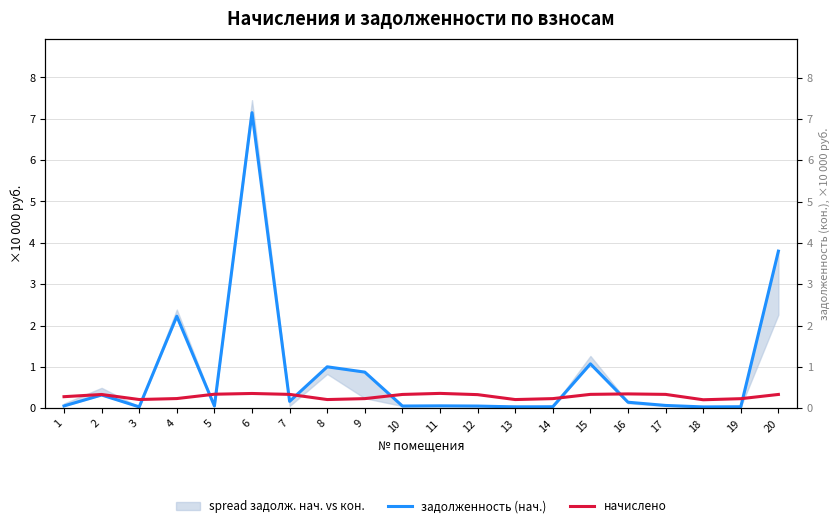

The задолженность (нач.) series shows 0.9 at 9. True or false?

True